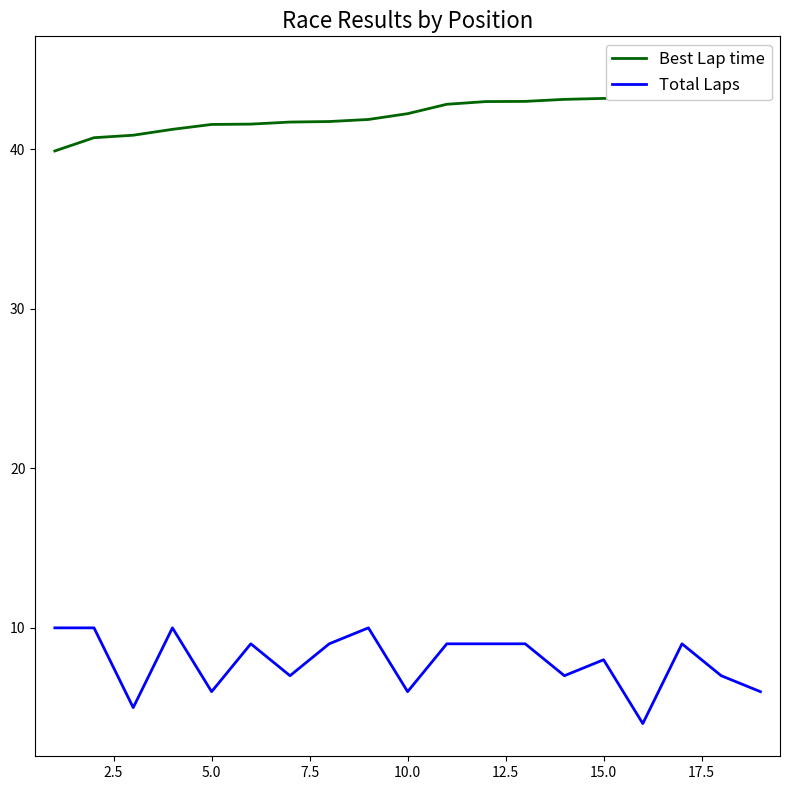

True or false: Total Laps has more than 1 points higher than both neighbors.

True